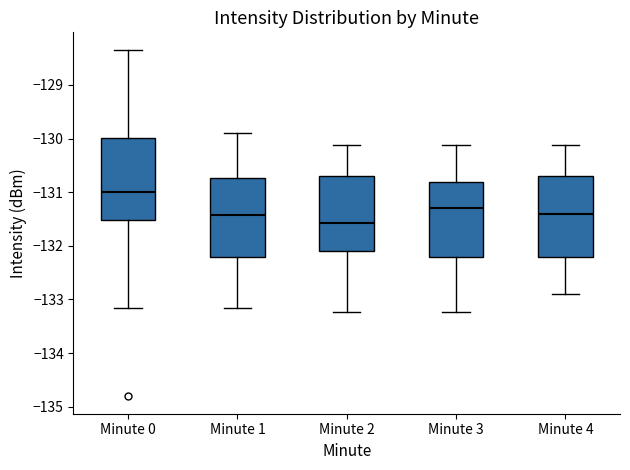

Where is the upper edge of the box for Minute 2 on the y-axis? The values are not printed on the chart, so give them approximately, as read against the axis.

-130.7